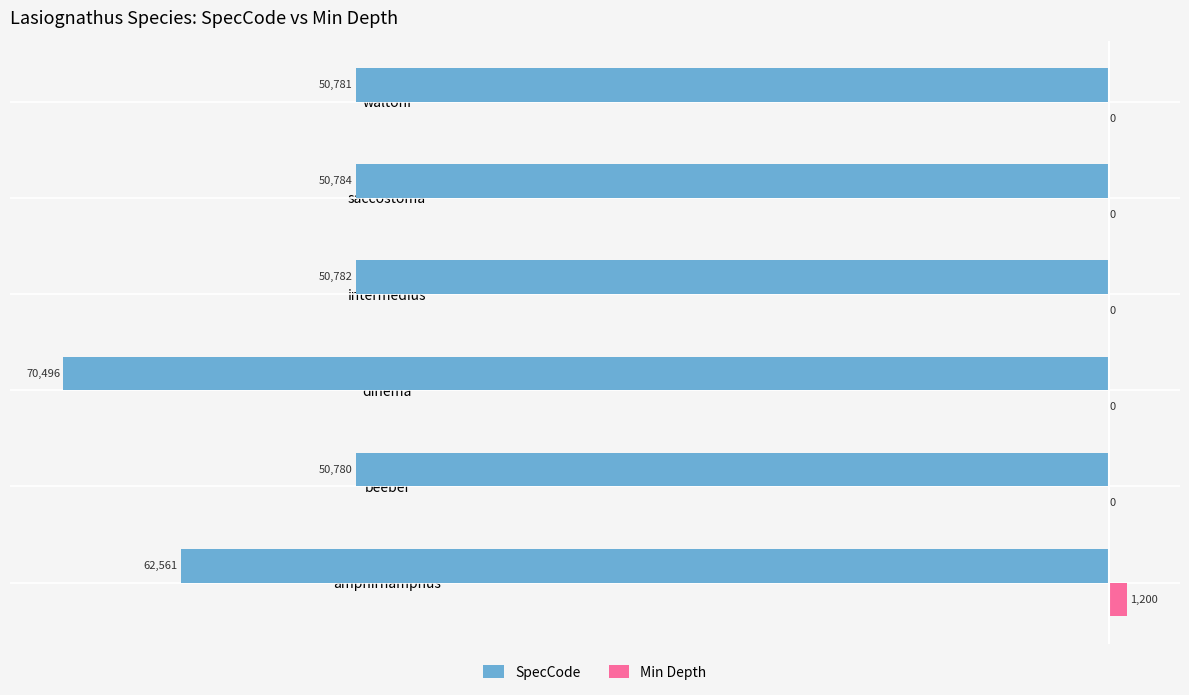

The Min Depth series shows 0 at dinema. True or false?

True